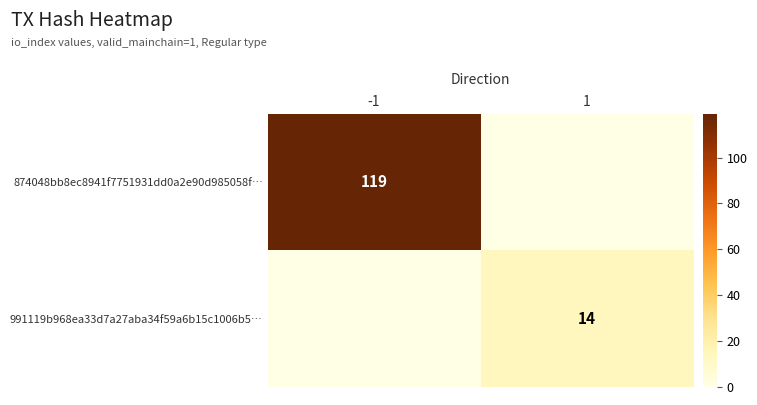

The value of 991119b968ea33d7a27aba34f59a6b15c1006b5… at 1 is 20. True or false?

False